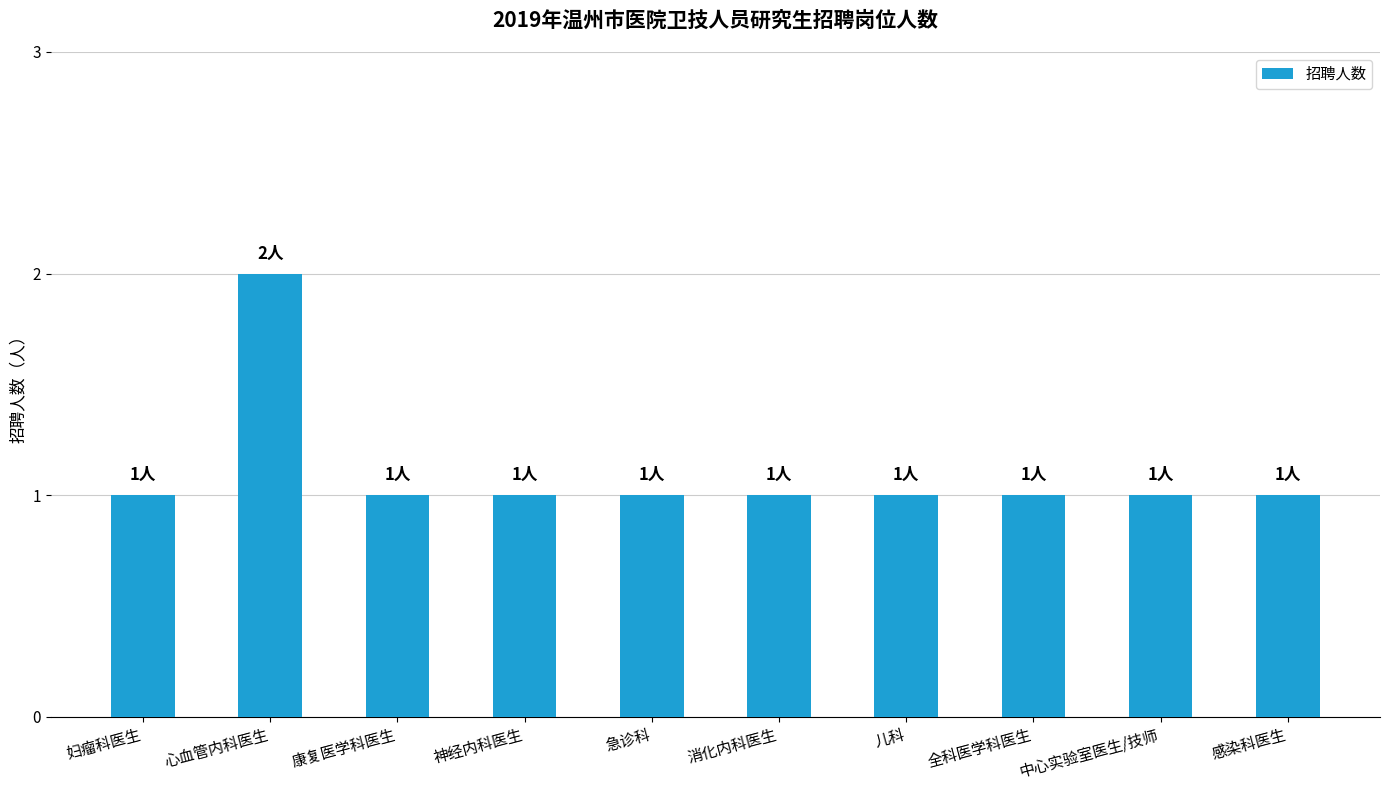

Reading right to left, transcribe all the data shown in this chart.

感染科医生=1	中心实验室医生/技师=1	全科医学科医生=1	儿科=1	消化内科医生=1	急诊科=1	神经内科医生=1	康复医学科医生=1	心血管内科医生=2	妇瘤科医生=1